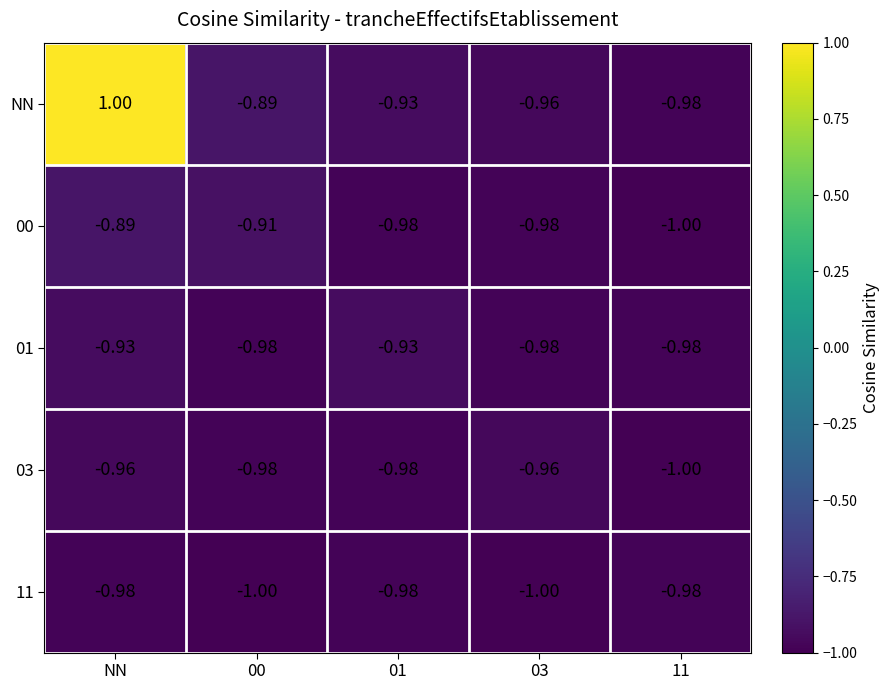

Which series has the largest range (max minus min)?

NN